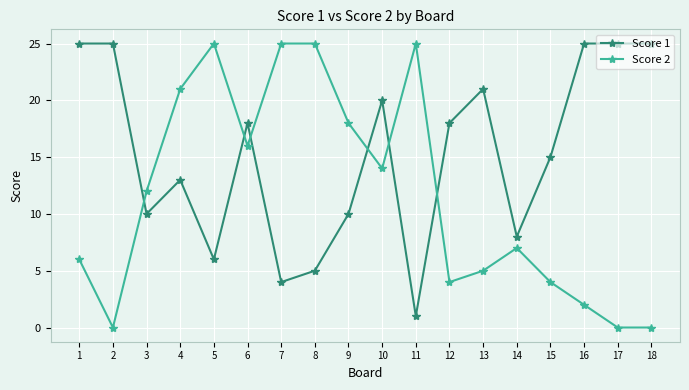

What is the greatest value displayed?

25